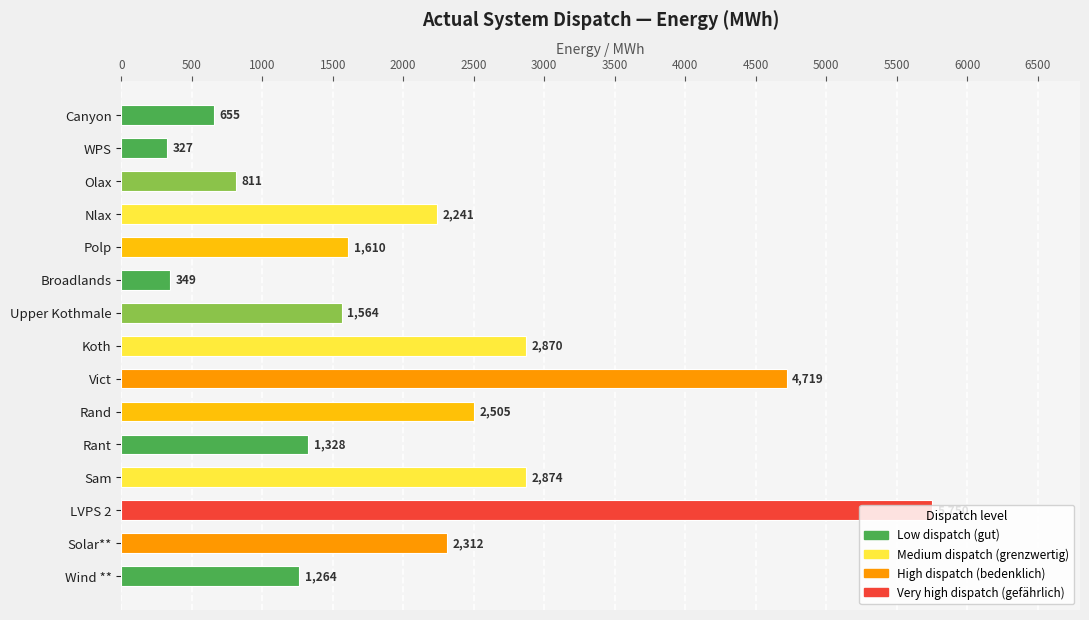

Count the number of categories in the chart.

15